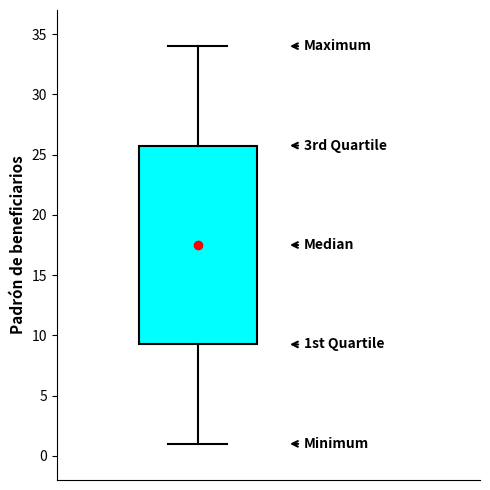

Read this box plot against the y-axis: the position of the median line, the range covered by the box, and the ends of both whiskers. The values are not printed on the chart, so give them approximately, as read against the axis.

median 17.5, box 9.5 to 26.0, whiskers 1.0 to 34.0